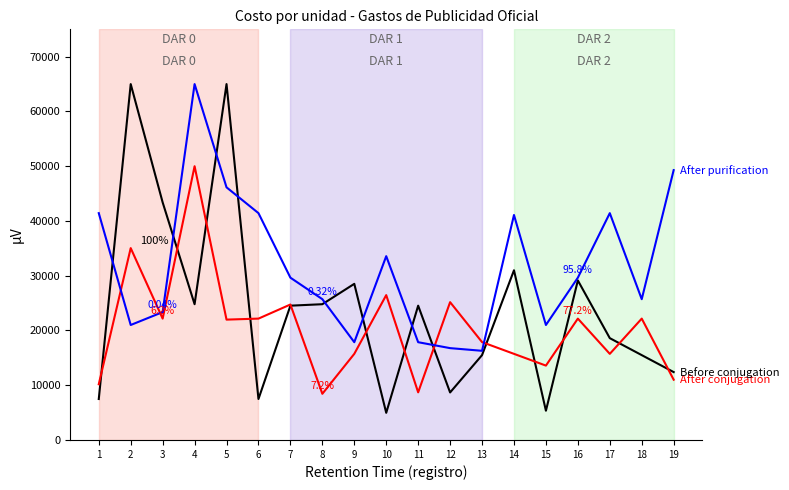

What is the spread (max minus min) of values at 6?

33947.2